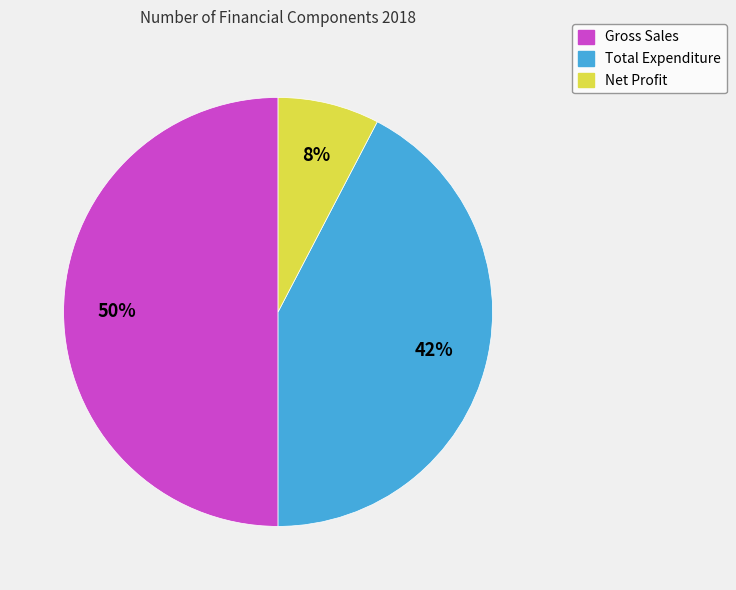

To the nearest percent, what percentage of the pie is Total Expenditure?

42%